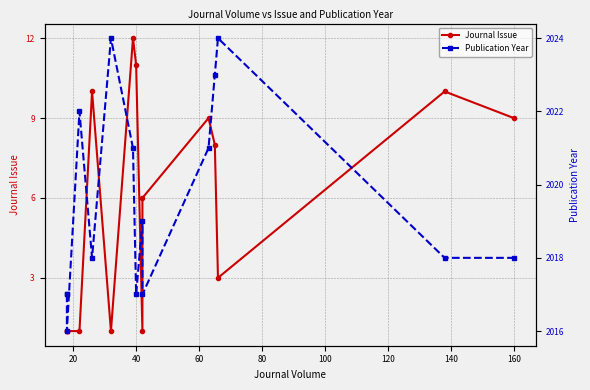

What is the lowest value of the Journal Issue series?

1